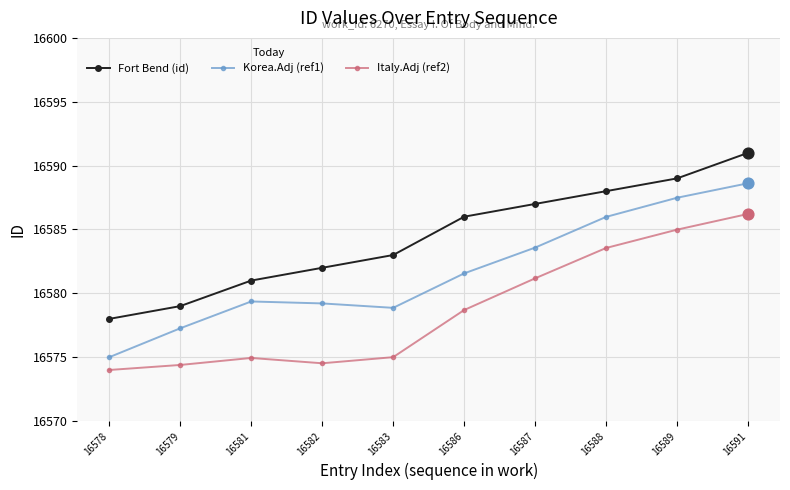

At how many categories does at least one series exceed 16577?

10